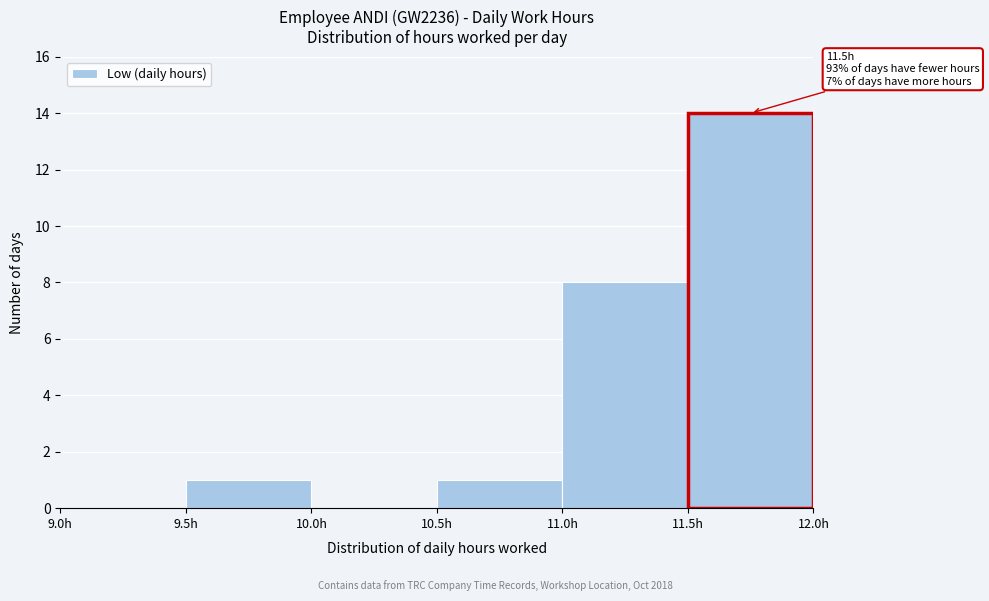

Over which range of the x-axis is the bar tallest?

11.5 to 12.0